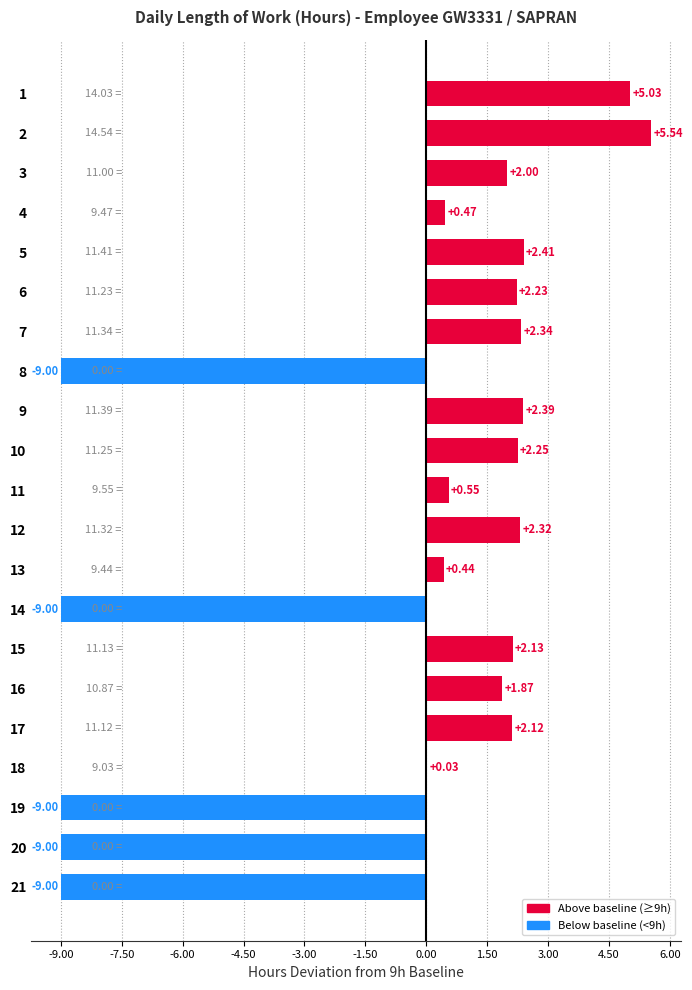

Count the number of data series in this chart.

1